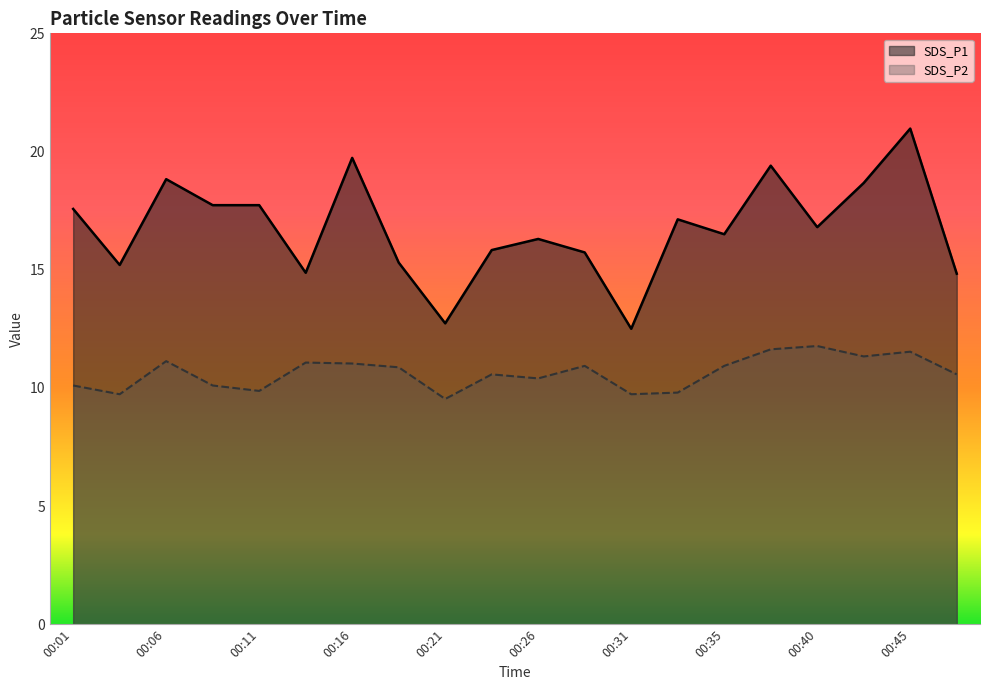

Is it true that SDS_P1 equals 21.0 at 00:45?

True